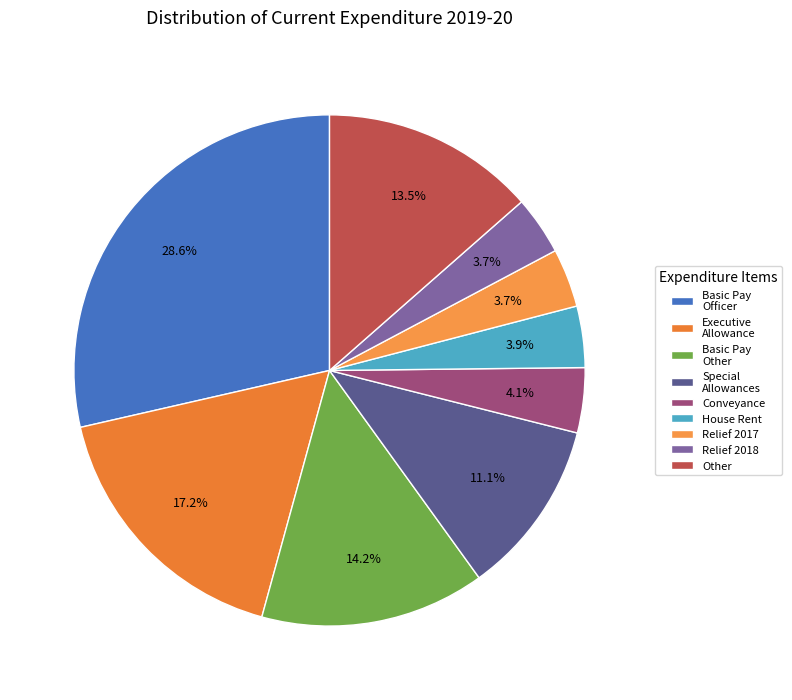

Does any single category account for the majority?

No